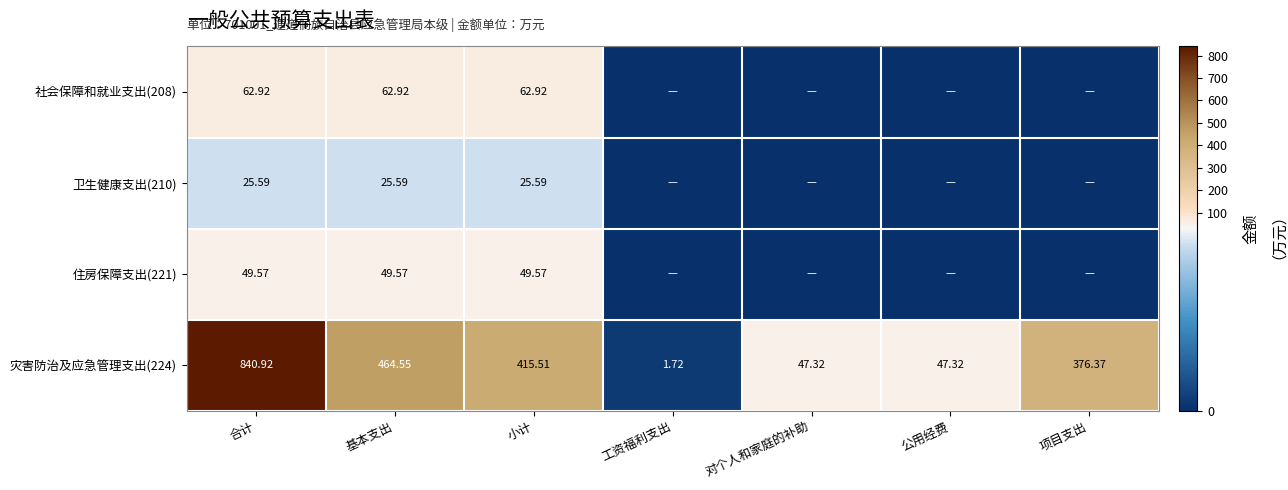

At 合计, list the series in order from smallest to largest.

卫生健康支出(210), 住房保障支出(221), 社会保障和就业支出(208), 灾害防治及应急管理支出(224)